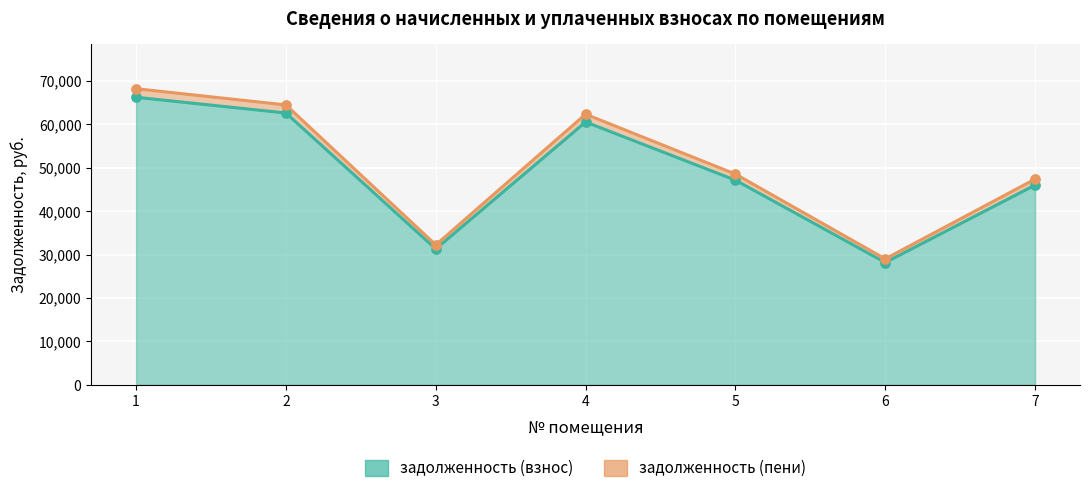

What is the total value across all series at 6?

57191.4